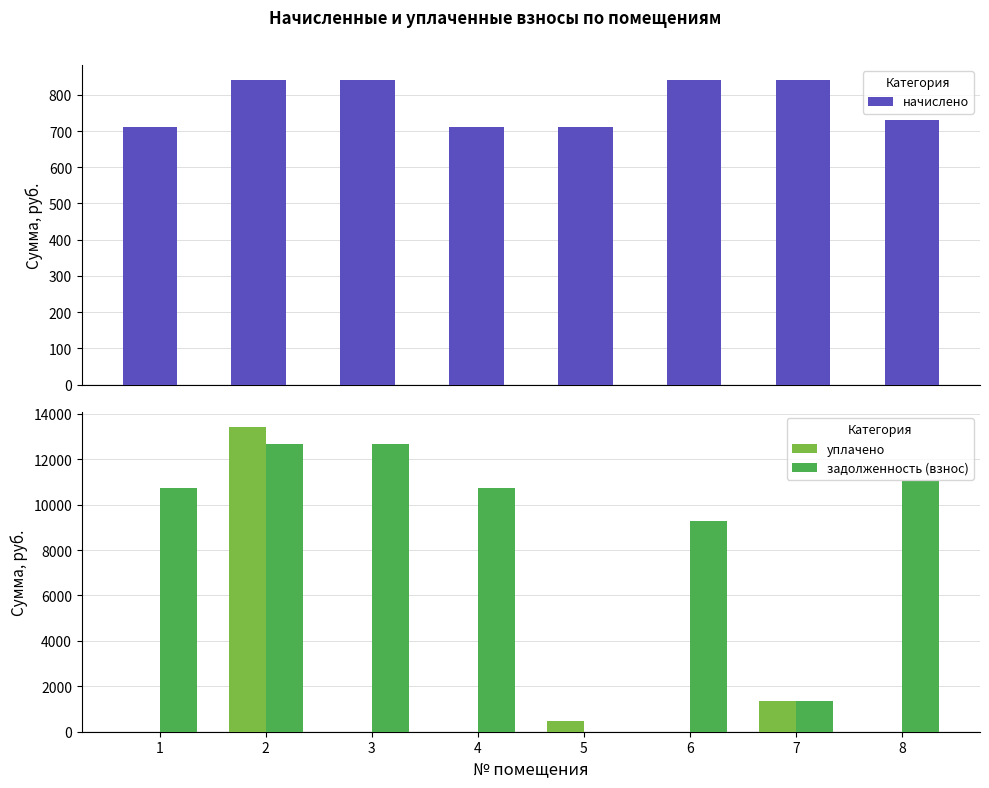

What is the highest value of the начислено series?

840.3